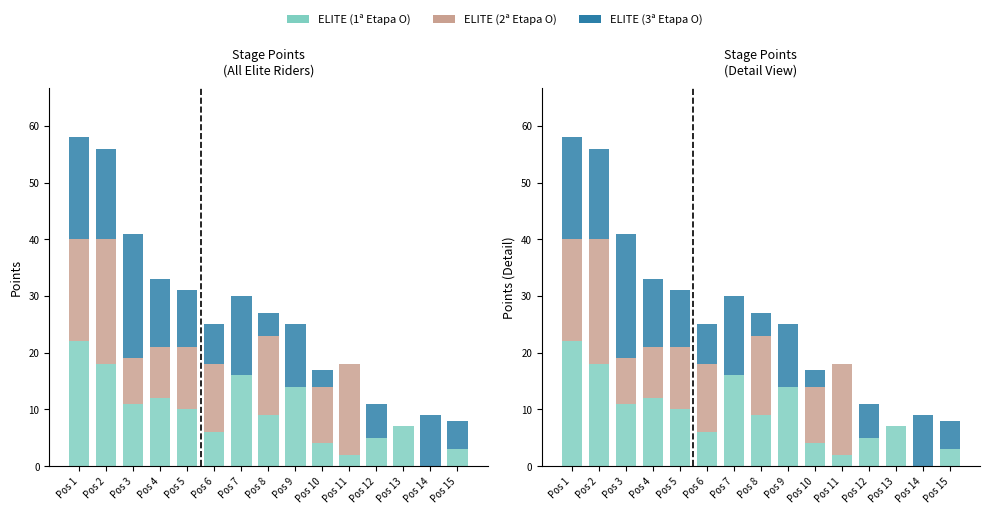

What is the difference between the maximum and second lowest values in the ELITE (1ª Etapa O) series?

20